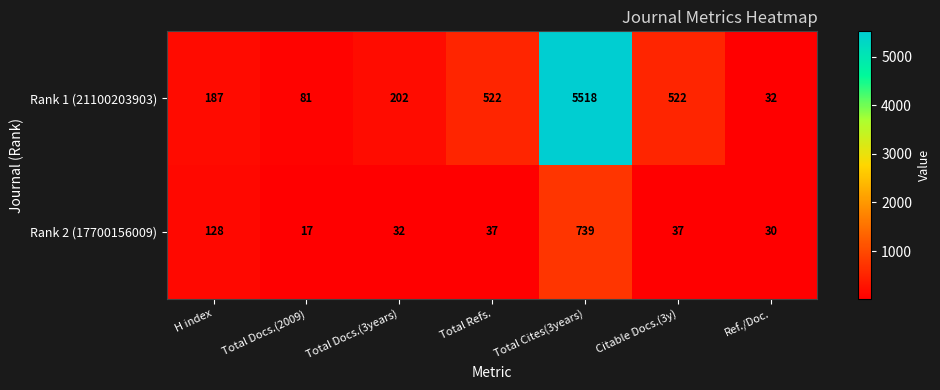

What value does the Rank 2 (17700156009) series have at Total Cites(3years)?

739